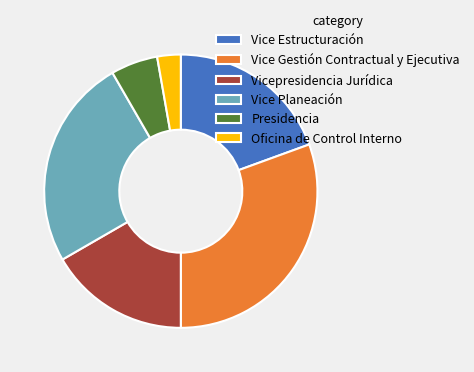

Is Presidencia the majority of the pie?

No